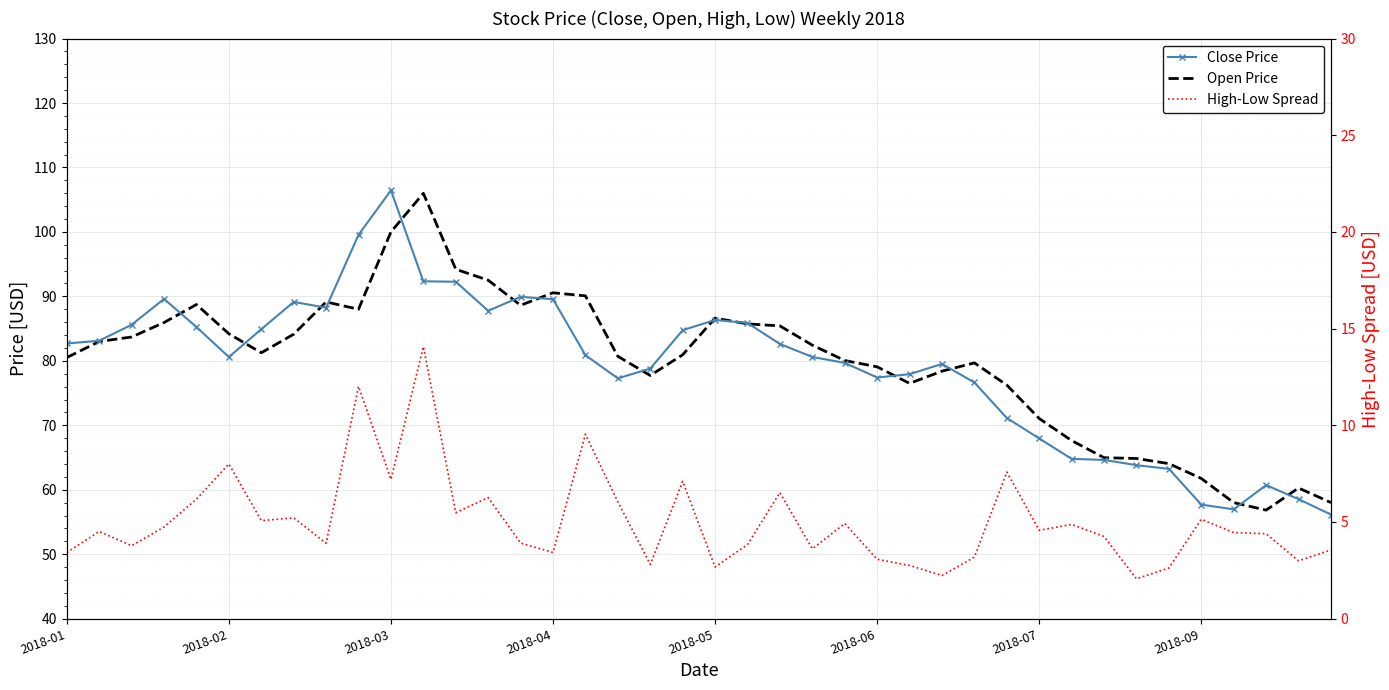

Is it true that Open Price equals 31.7 at 37?

False